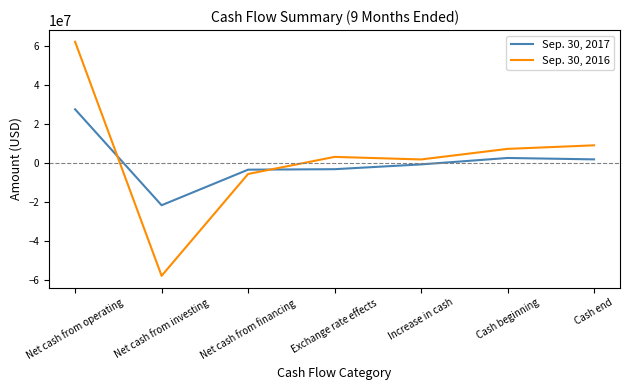

True or false: Sep. 30, 2017 has a value of -710374 at Increase in cash.

True